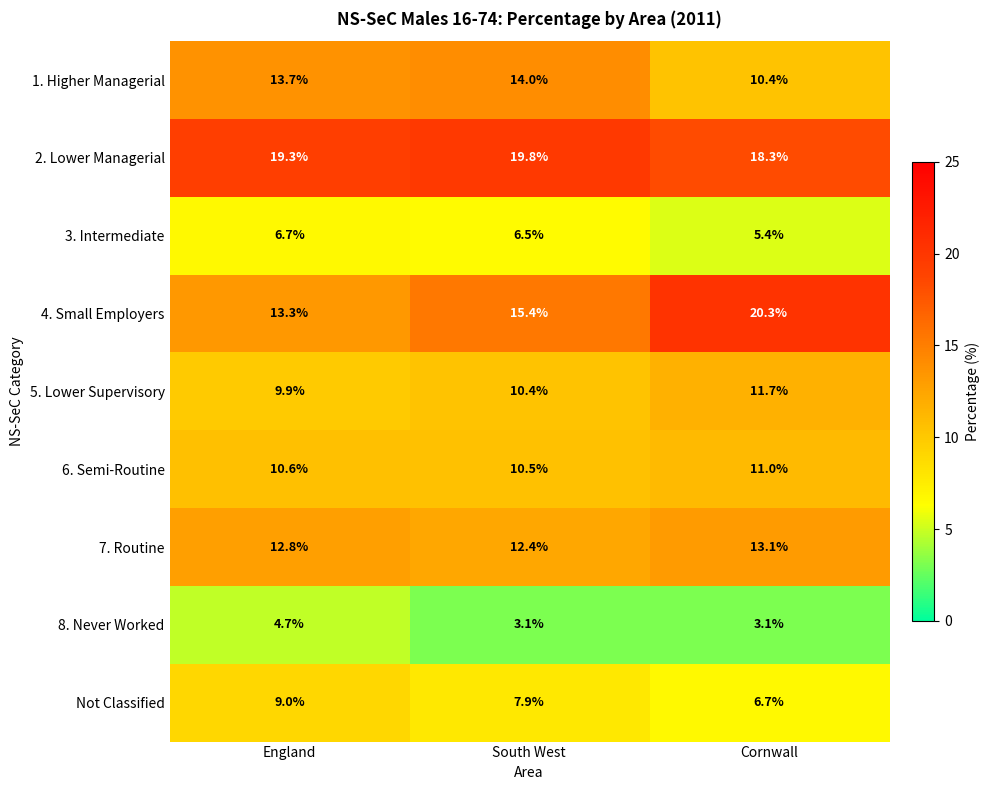

Where does the 5. Lower Supervisory series first go above 10?

South West